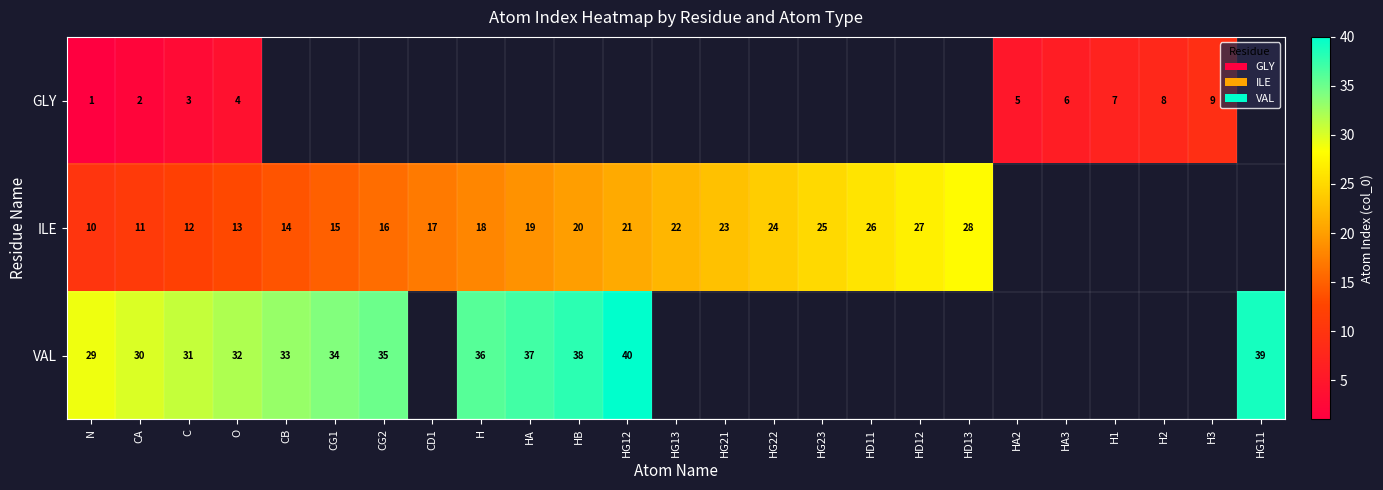

At C, list the series in order from smallest to largest.

GLY, ILE, VAL